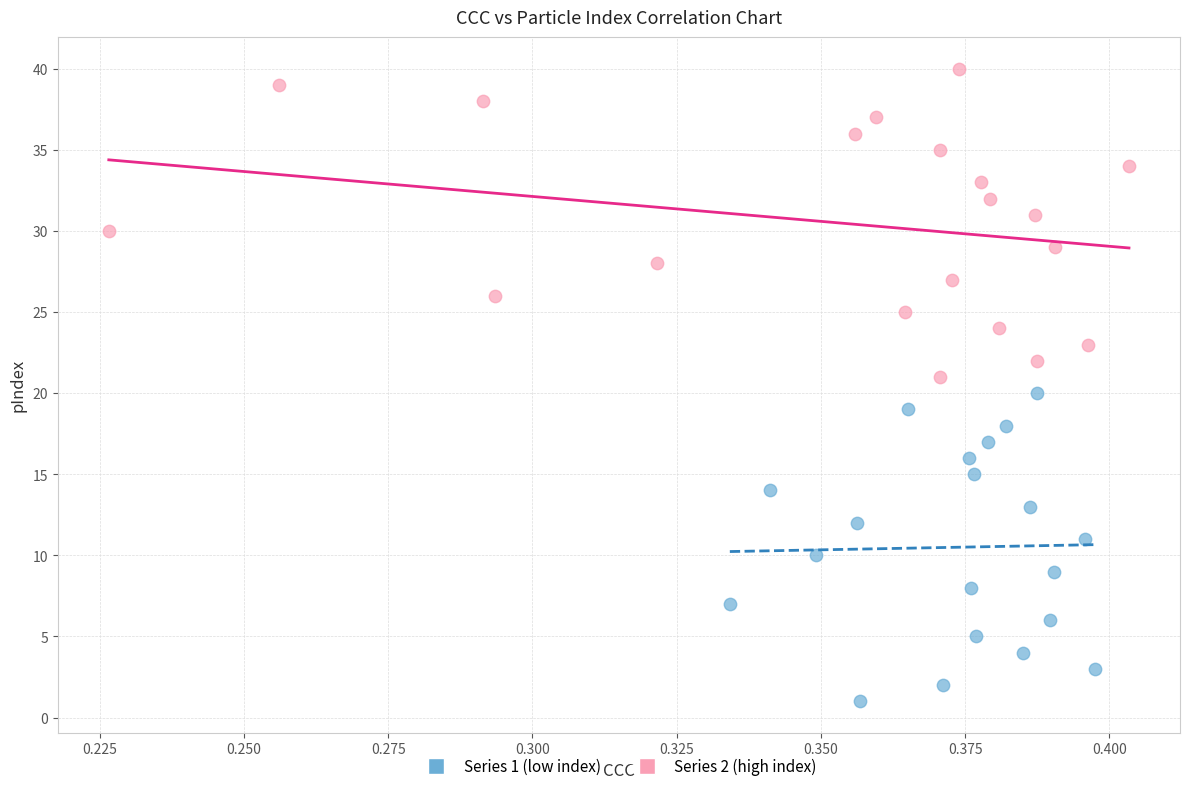

Which series contains the lowest Y value?

Series 1 (low index)